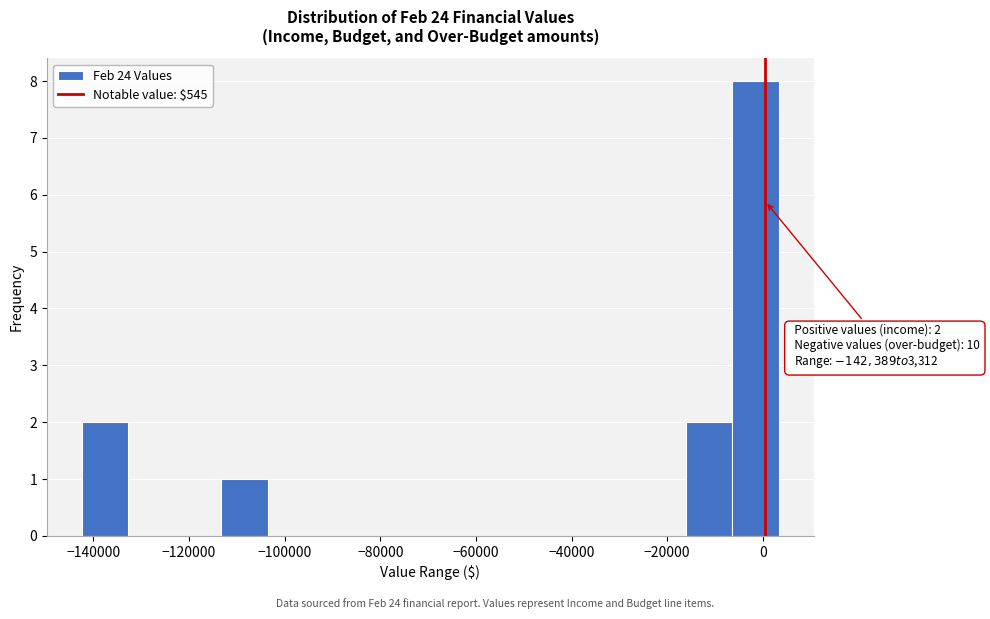

Over which range of the x-axis is the bar tallest?

-6000 to 4000